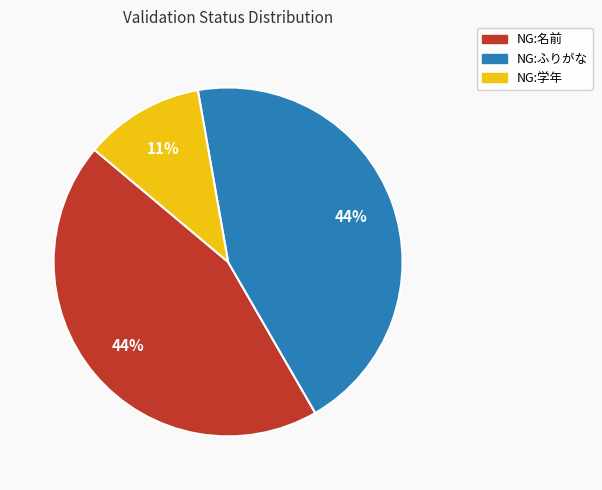

Does NG:ふりがな represent more than half of the total?

No